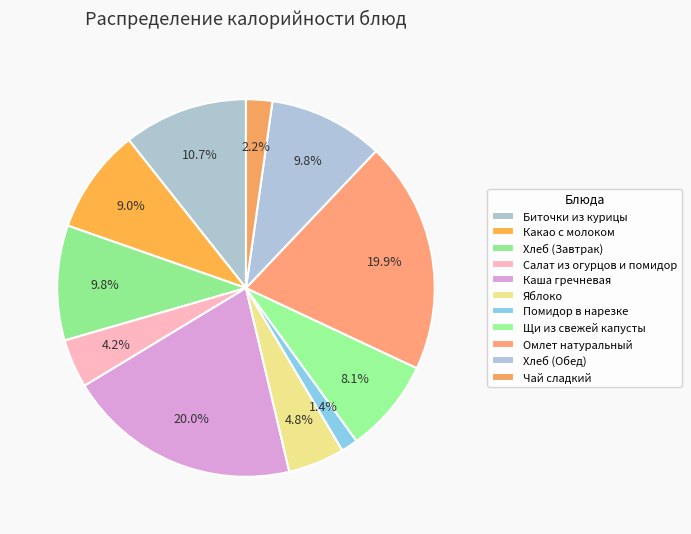

Which category has the smallest portion of the pie?

Помидор в нарезке